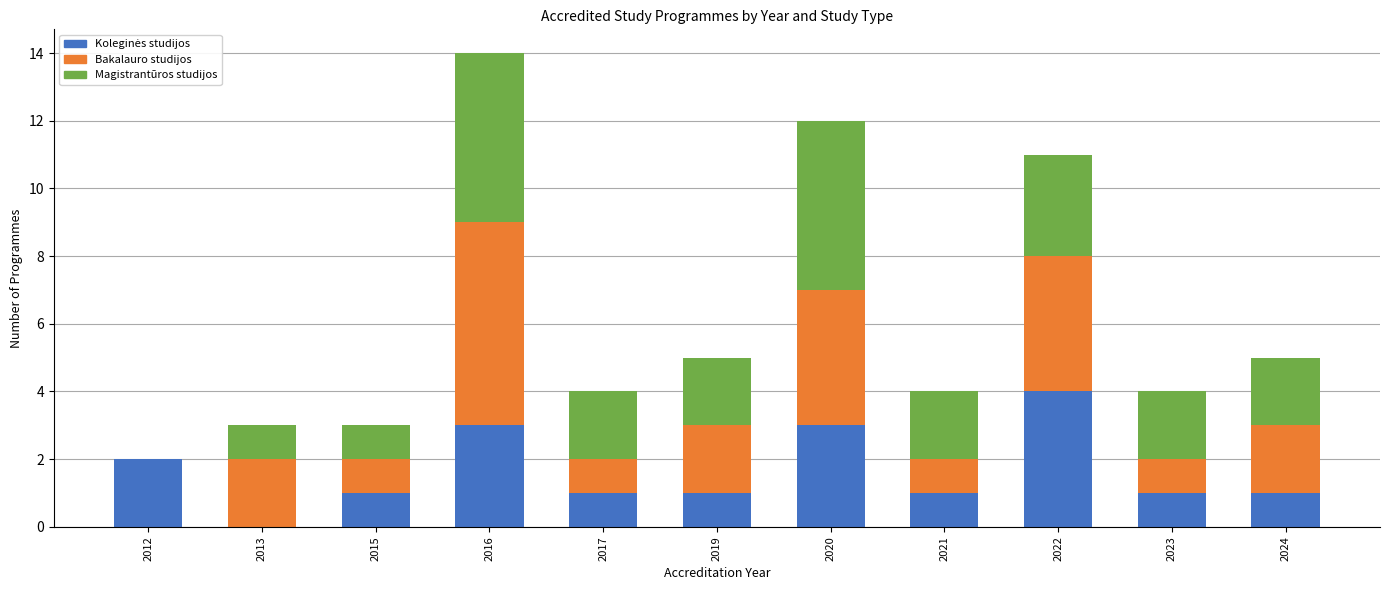

At which category is the sum across all series the highest?

2016